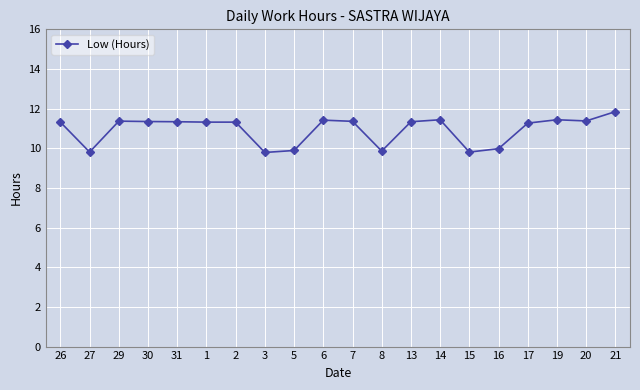

True or false: there are more than 1 points higher than both neighbors.

True